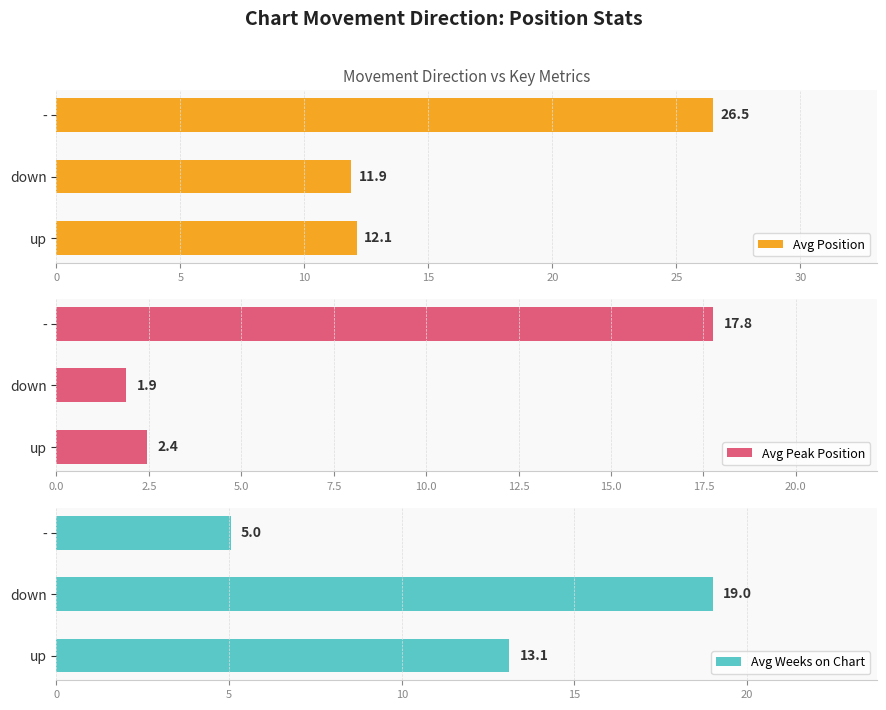

Is it true that Avg Position equals 12.1 at up?

True